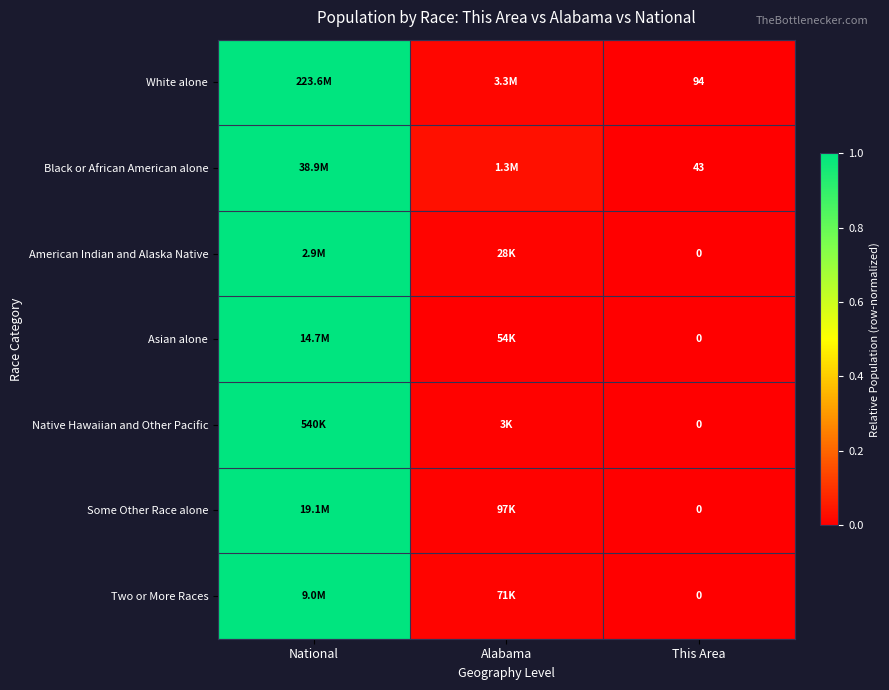

The value of American Indian and Alaska Native at This Area is 0.0. True or false?

True